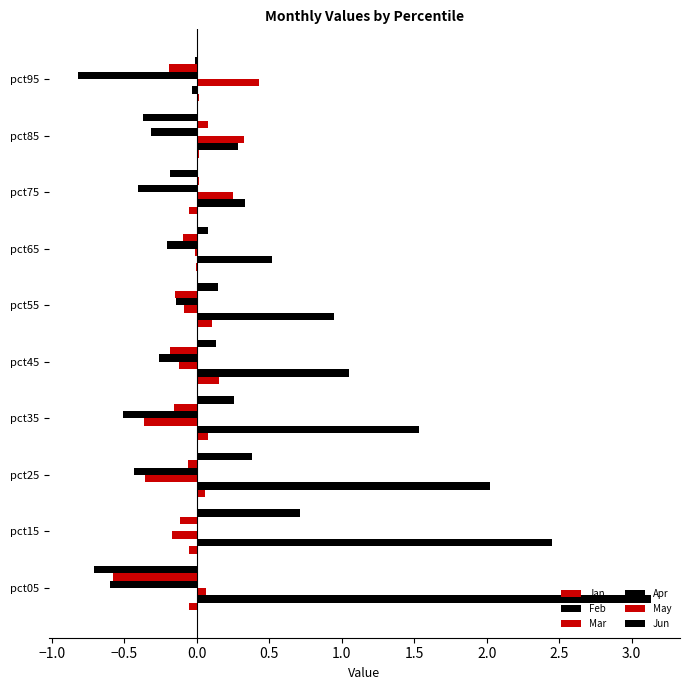

Reading left to right, what are all the values shown in this chart?

Jan: -0.1	-0.1	0.1	0.1	0.2	0.1	-0.0	-0.1	0.0	0.0
Feb: 3.1	2.5	2.0	1.5	1.1	0.9	0.5	0.3	0.3	-0.0
Mar: 0.1	-0.2	-0.4	-0.4	-0.1	-0.1	-0.0	0.3	0.3	0.4
Apr: -0.6	0.0	-0.4	-0.5	-0.3	-0.1	-0.2	-0.4	-0.3	-0.8
May: -0.6	-0.1	-0.1	-0.2	-0.2	-0.1	-0.1	0.0	0.1	-0.2
Jun: -0.7	0.7	0.4	0.3	0.1	0.1	0.1	-0.2	-0.4	-0.0